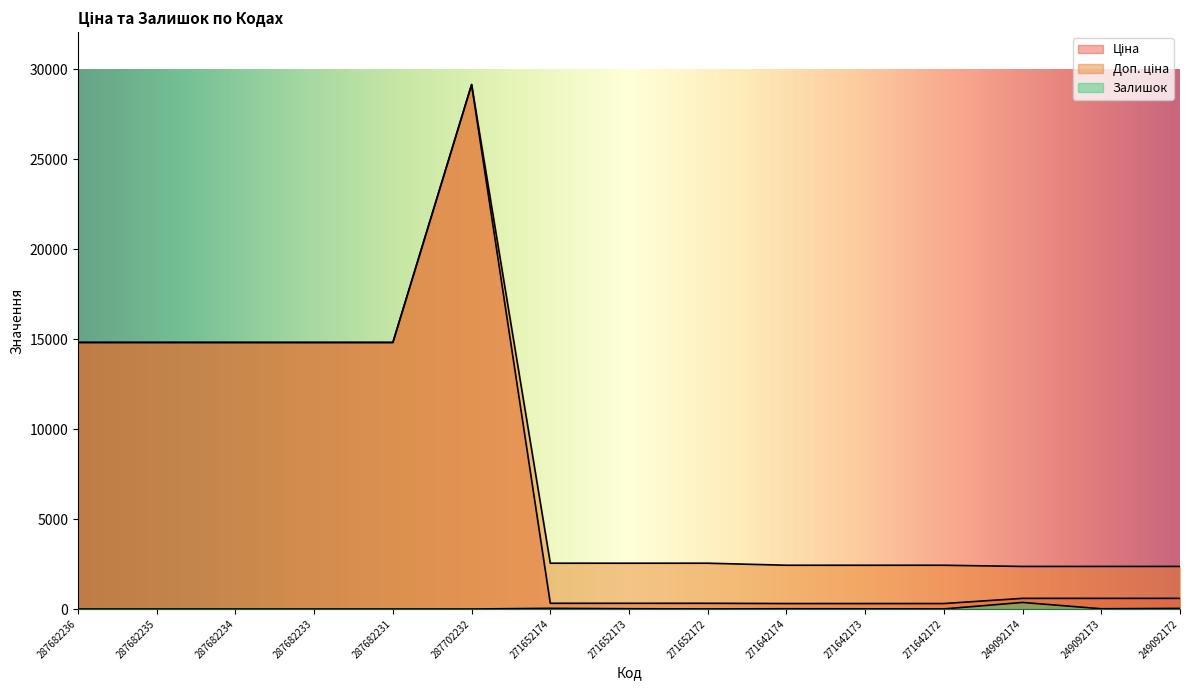

What is the spread (max minus min) of values at 271642174?

2418.8